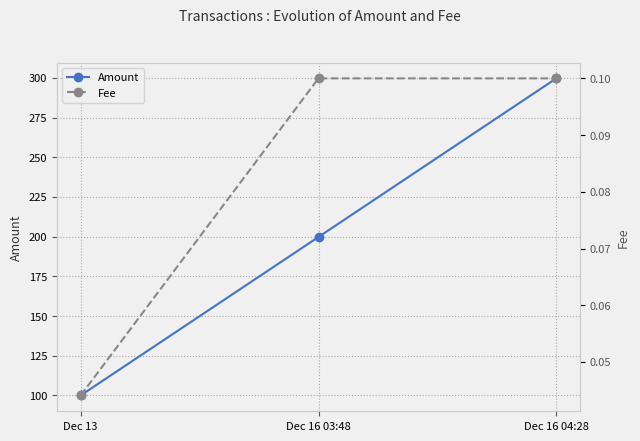

How many Fee values are between 0 and 1?

3